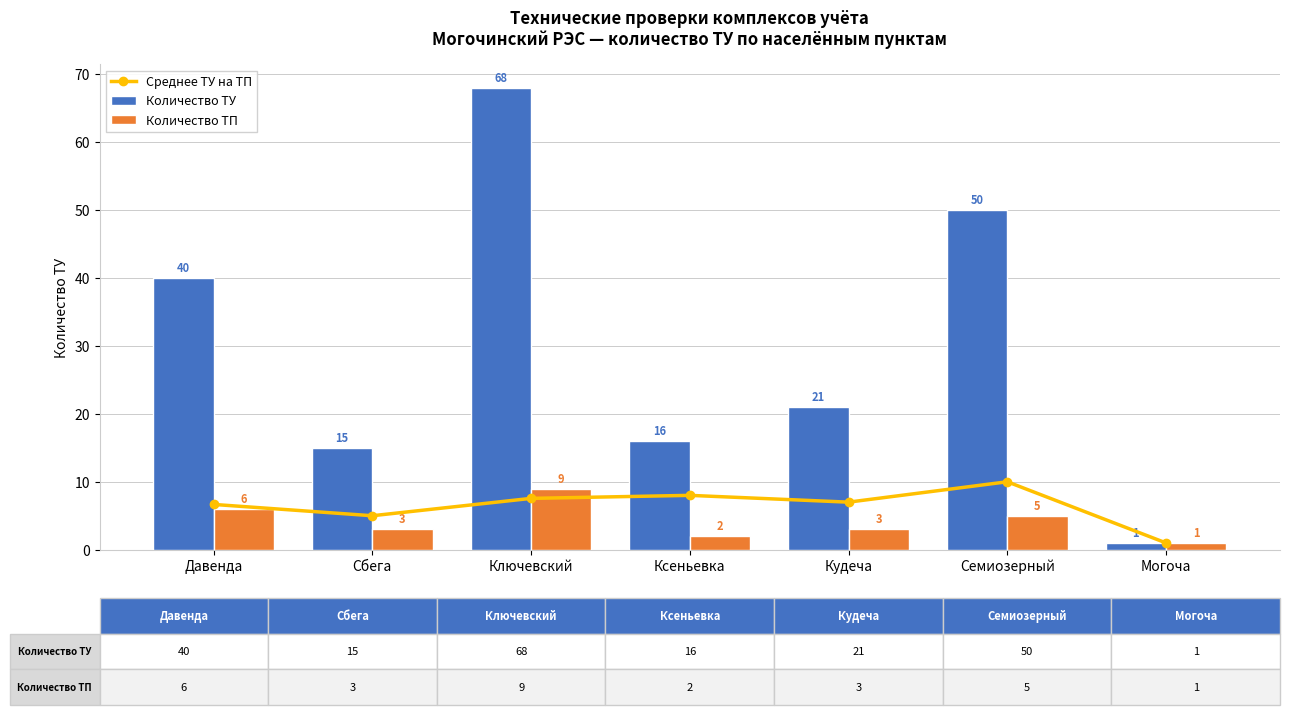

What is the greatest value displayed?

68.0